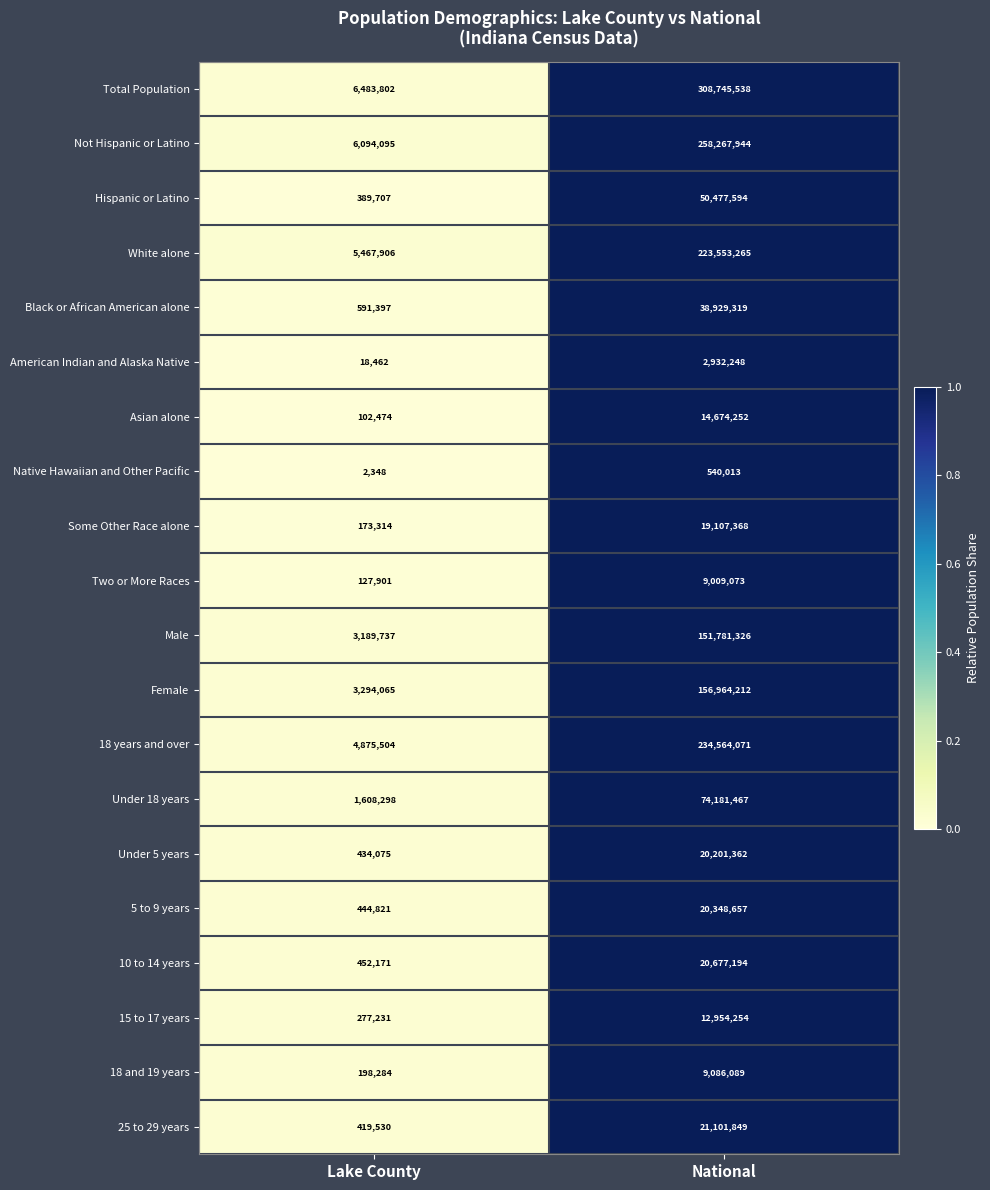

What is the sum of the White alone values at Lake County and National?

229021171